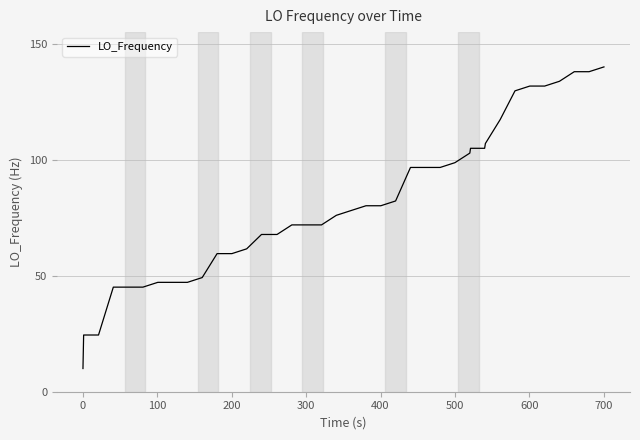

What is the sum of all values?

3249.7